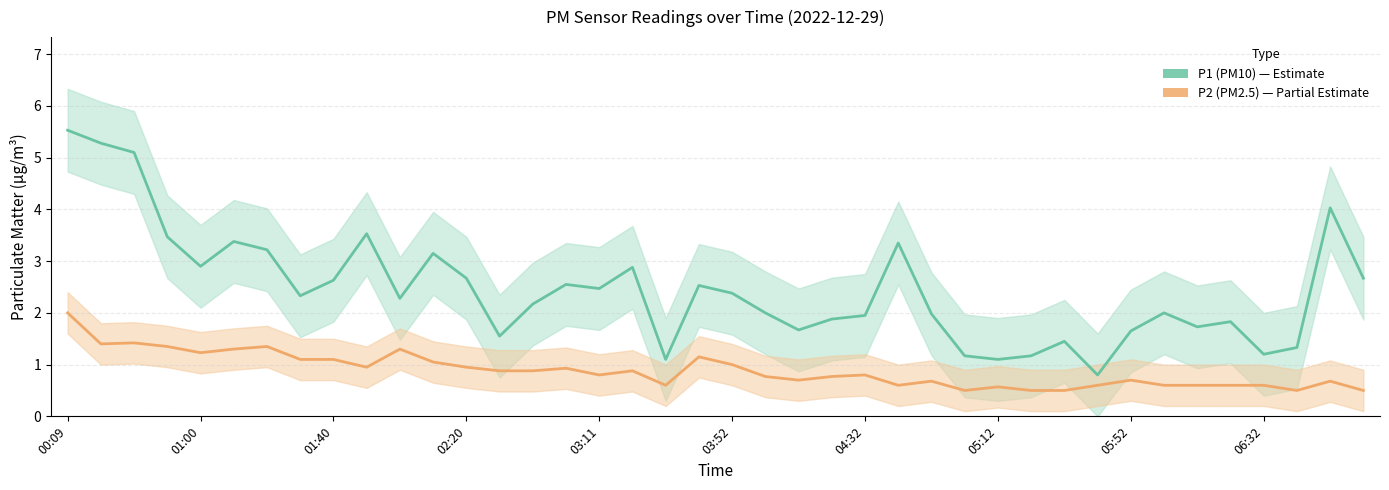

Is the value of P1 (PM10) at 35 greater than the value of P2 (PM2.5) at 10?

Yes